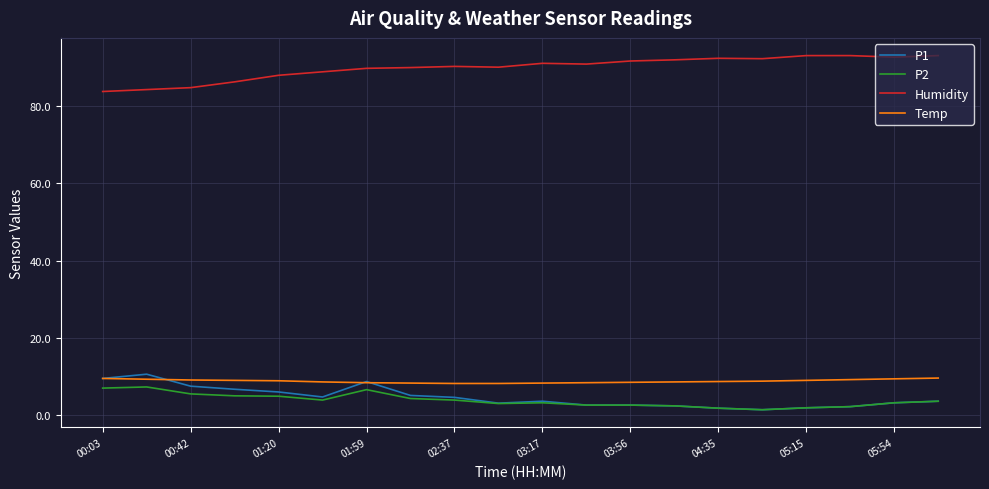

What is the maximum value for P1?

10.6